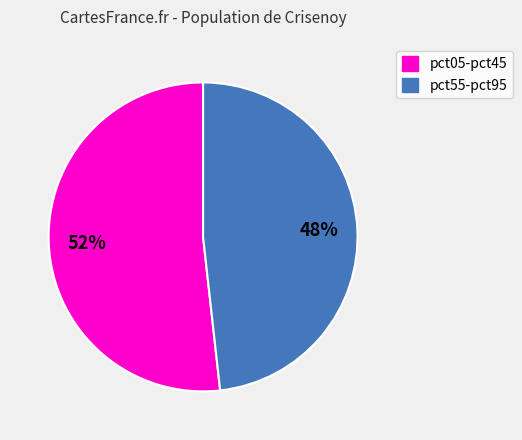

How many segments does this pie chart have?

2